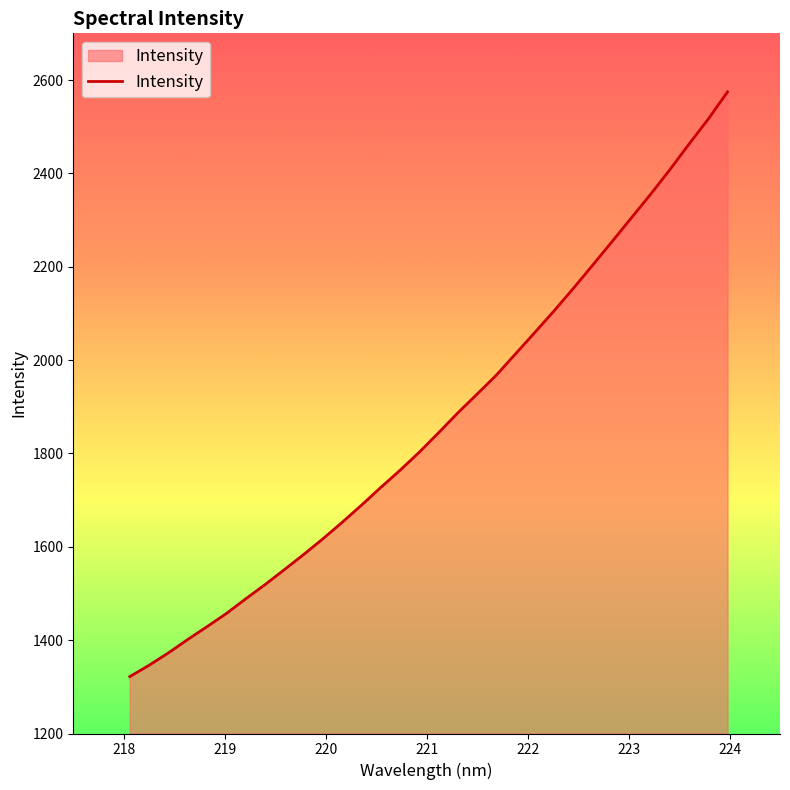

What is the maximum value shown in the chart?

2574.6